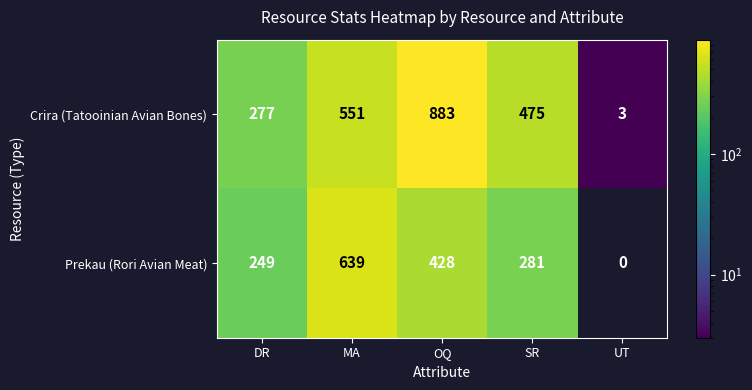

Rank the series at UT from lowest to highest value.

Prekau (Rori Avian Meat), Crira (Tatooinian Avian Bones)